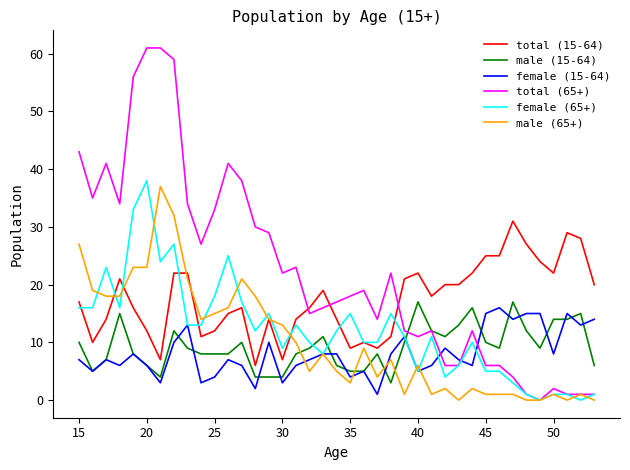

Which series has the largest total across all categories?

total (65+)